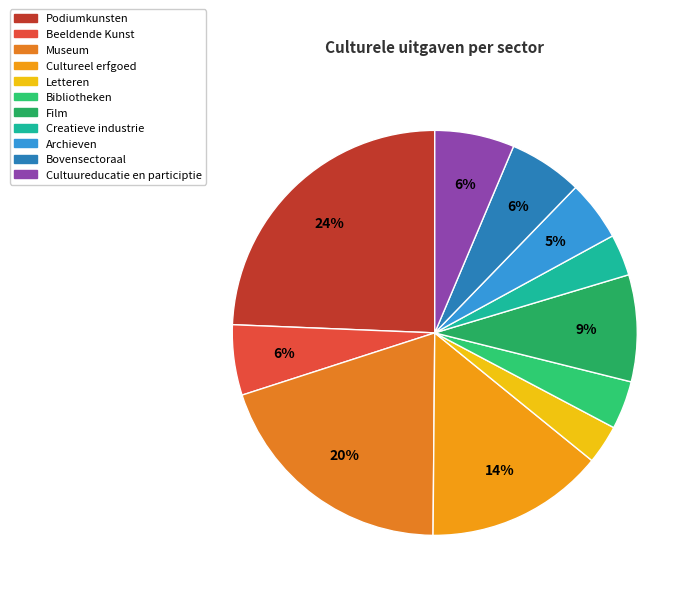

Does Creatieve industrie represent more than half of the total?

No